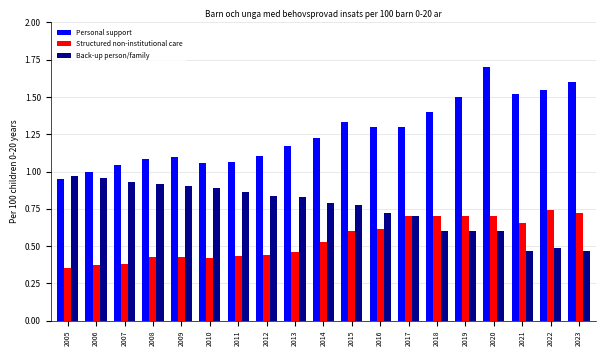

Is the value of Structured non-institutional care at 2005 greater than the value of Personal support at 2017?

No